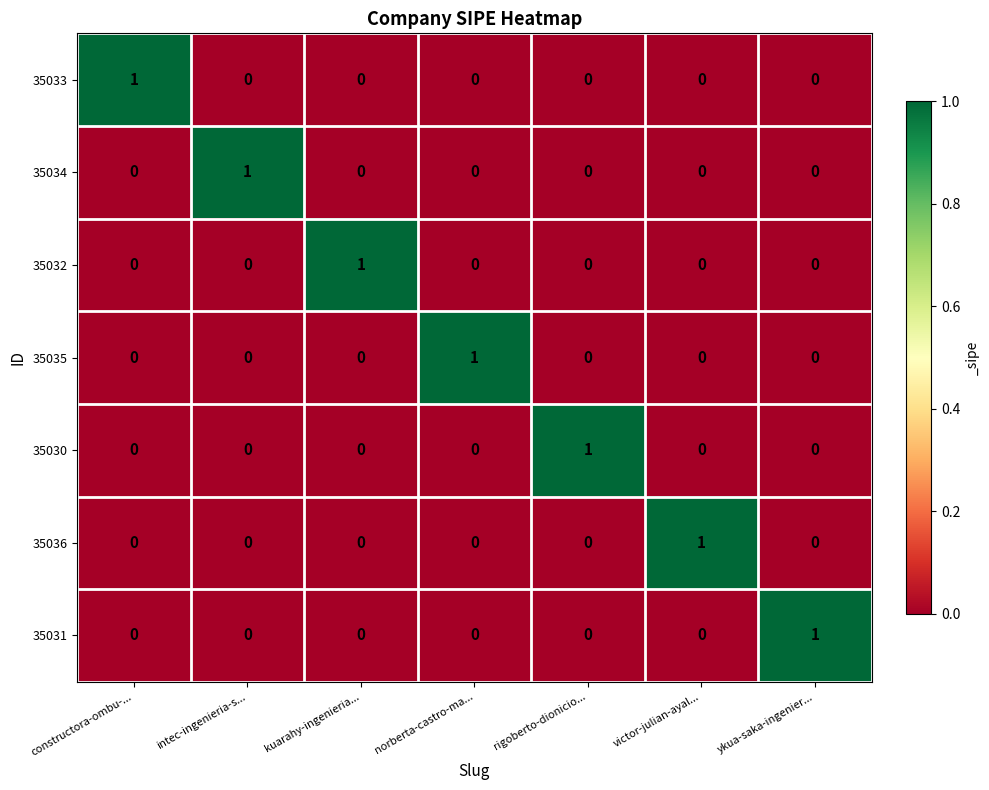

Count the number of data series in this chart.

7